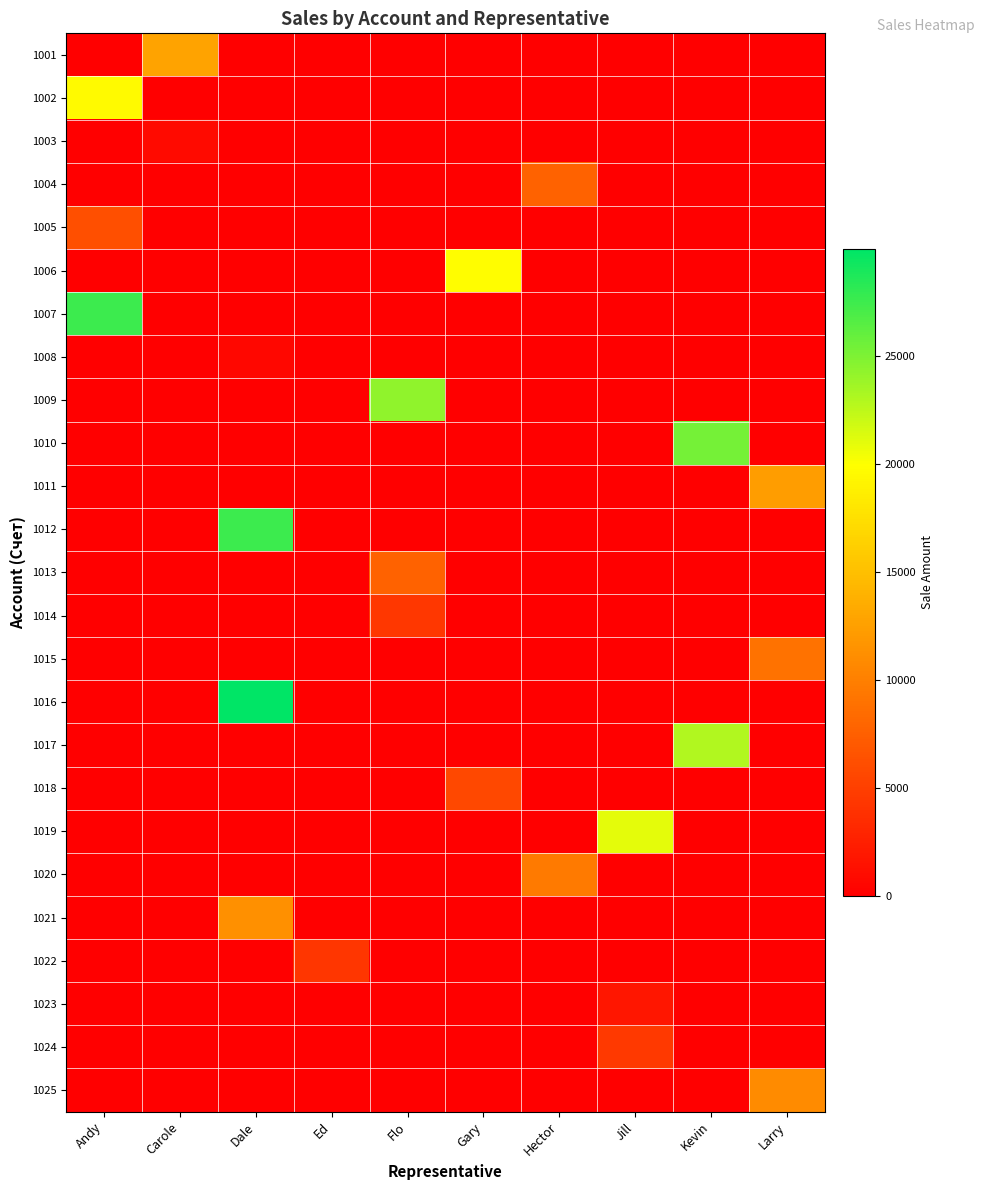

Reading left to right, extract all data points from this chart.

1001: Andy=0	Carole=12835	Dale=0	Ed=0	Flo=0	Gary=0	Hector=0	Jill=0	Kevin=0	Larry=0
1002: Andy=19634	Carole=0	Dale=0	Ed=0	Flo=0	Gary=0	Hector=0	Jill=0	Kevin=0	Larry=0
1003: Andy=0	Carole=898	Dale=0	Ed=0	Flo=0	Gary=0	Hector=0	Jill=0	Kevin=0	Larry=0
1004: Andy=0	Carole=0	Dale=0	Ed=0	Flo=0	Gary=0	Hector=7747	Jill=0	Kevin=0	Larry=0
1005: Andy=6239	Carole=0	Dale=0	Ed=0	Flo=0	Gary=0	Hector=0	Jill=0	Kevin=0	Larry=0
1006: Andy=0	Carole=0	Dale=0	Ed=0	Flo=0	Gary=19867	Hector=0	Jill=0	Kevin=0	Larry=0
1007: Andy=27537	Carole=0	Dale=0	Ed=0	Flo=0	Gary=0	Hector=0	Jill=0	Kevin=0	Larry=0
1008: Andy=0	Carole=0	Dale=679	Ed=0	Flo=0	Gary=0	Hector=0	Jill=0	Kevin=0	Larry=0
1009: Andy=0	Carole=0	Dale=0	Ed=0	Flo=24240	Gary=0	Hector=0	Jill=0	Kevin=0	Larry=0
1010: Andy=0	Carole=0	Dale=0	Ed=0	Flo=0	Gary=0	Hector=0	Jill=0	Kevin=25314	Larry=0
1011: Andy=0	Carole=0	Dale=0	Ed=0	Flo=0	Gary=0	Hector=0	Jill=0	Kevin=0	Larry=12375
1012: Andy=0	Carole=0	Dale=27502	Ed=0	Flo=0	Gary=0	Hector=0	Jill=0	Kevin=0	Larry=0
1013: Andy=0	Carole=0	Dale=0	Ed=0	Flo=7822	Gary=0	Hector=0	Jill=0	Kevin=0	Larry=0
1014: Andy=0	Carole=0	Dale=0	Ed=0	Flo=4356	Gary=0	Hector=0	Jill=0	Kevin=0	Larry=0
1015: Andy=0	Carole=0	Dale=0	Ed=0	Flo=0	Gary=0	Hector=0	Jill=0	Kevin=0	Larry=8980
1016: Andy=0	Carole=0	Dale=29937	Ed=0	Flo=0	Gary=0	Hector=0	Jill=0	Kevin=0	Larry=0
1017: Andy=0	Carole=0	Dale=0	Ed=0	Flo=0	Gary=0	Hector=0	Jill=0	Kevin=22942	Larry=0
1018: Andy=0	Carole=0	Dale=0	Ed=0	Flo=0	Gary=5695	Hector=0	Jill=0	Kevin=0	Larry=0
1019: Andy=0	Carole=0	Dale=0	Ed=0	Flo=0	Gary=0	Hector=0	Jill=21025	Kevin=0	Larry=0
1020: Andy=0	Carole=0	Dale=0	Ed=0	Flo=0	Gary=0	Hector=9686	Jill=0	Kevin=0	Larry=0
1021: Andy=0	Carole=0	Dale=11289	Ed=0	Flo=0	Gary=0	Hector=0	Jill=0	Kevin=0	Larry=0
1022: Andy=0	Carole=0	Dale=0	Ed=4248	Flo=0	Gary=0	Hector=0	Jill=0	Kevin=0	Larry=0
1023: Andy=0	Carole=0	Dale=0	Ed=0	Flo=0	Gary=0	Hector=0	Jill=1760	Kevin=0	Larry=0
1024: Andy=0	Carole=0	Dale=0	Ed=0	Flo=0	Gary=0	Hector=0	Jill=4475	Kevin=0	Larry=0
1025: Andy=0	Carole=0	Dale=0	Ed=0	Flo=0	Gary=0	Hector=0	Jill=0	Kevin=0	Larry=10905